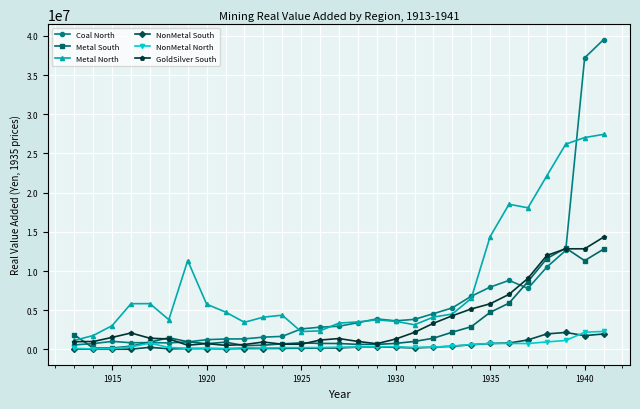

True or false: NonMetal South has more than 1 points higher than both neighbors.

True